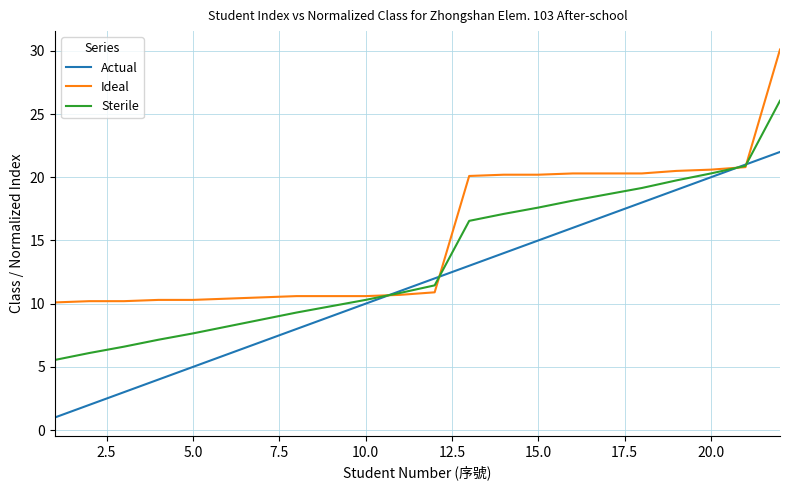

True or false: Actual has more than 1 points higher than both neighbors.

False